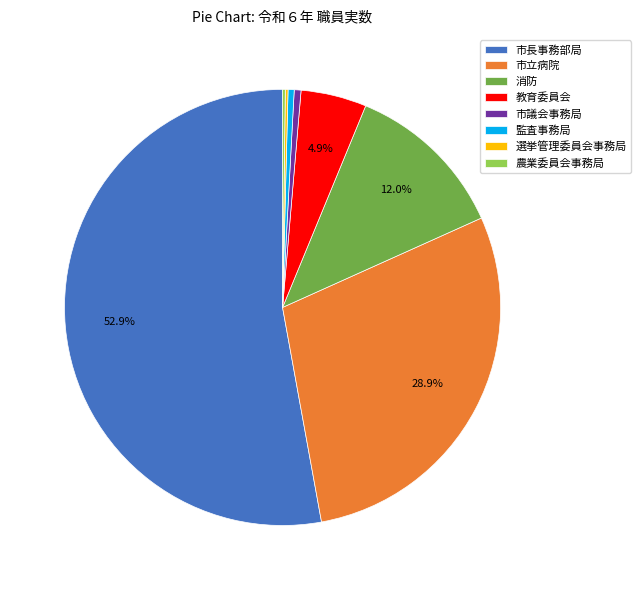

Which has a higher value, 市長事務部局 or 市立病院?

市長事務部局